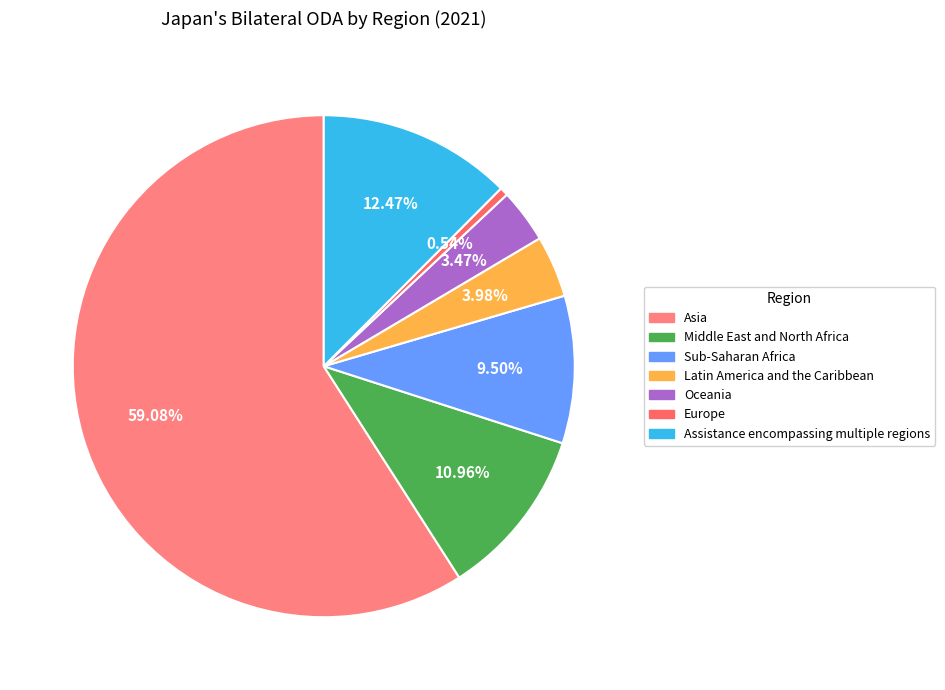

Count the number of slices in the pie.

7